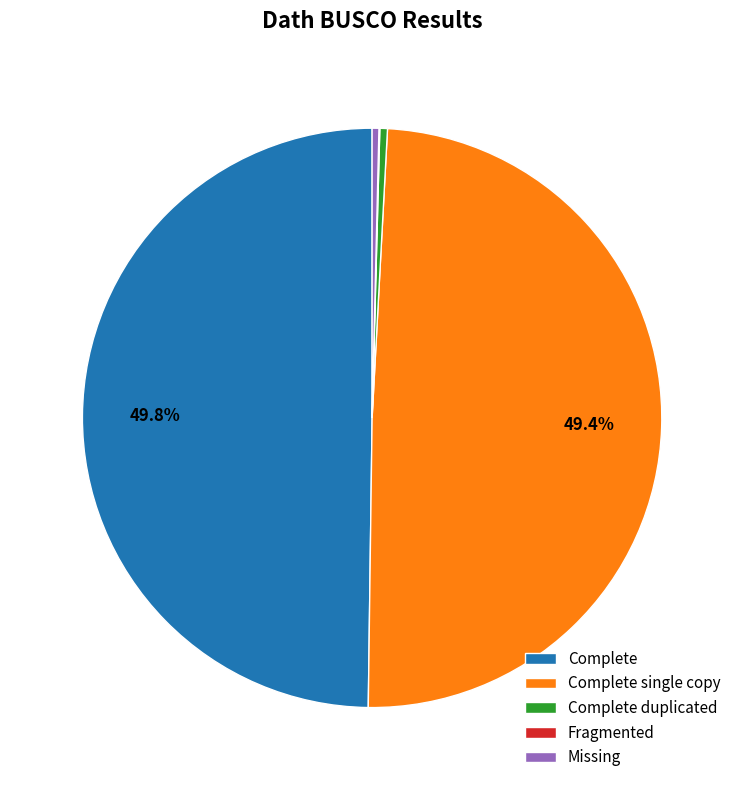

What percentage do Complete and Complete single copy together represent?

99.2%